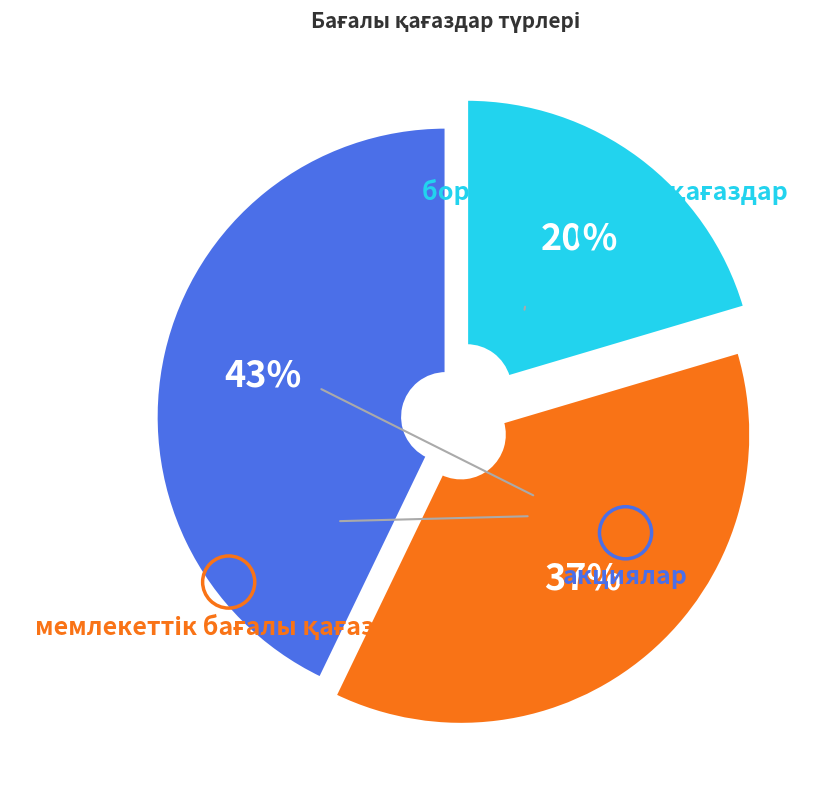

To the nearest percent, what is the average slice percentage?

33%